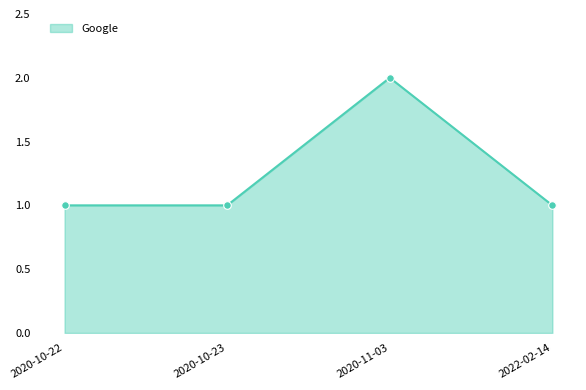

Which has a higher value, 2022-02-14 or 2020-11-03?

2020-11-03